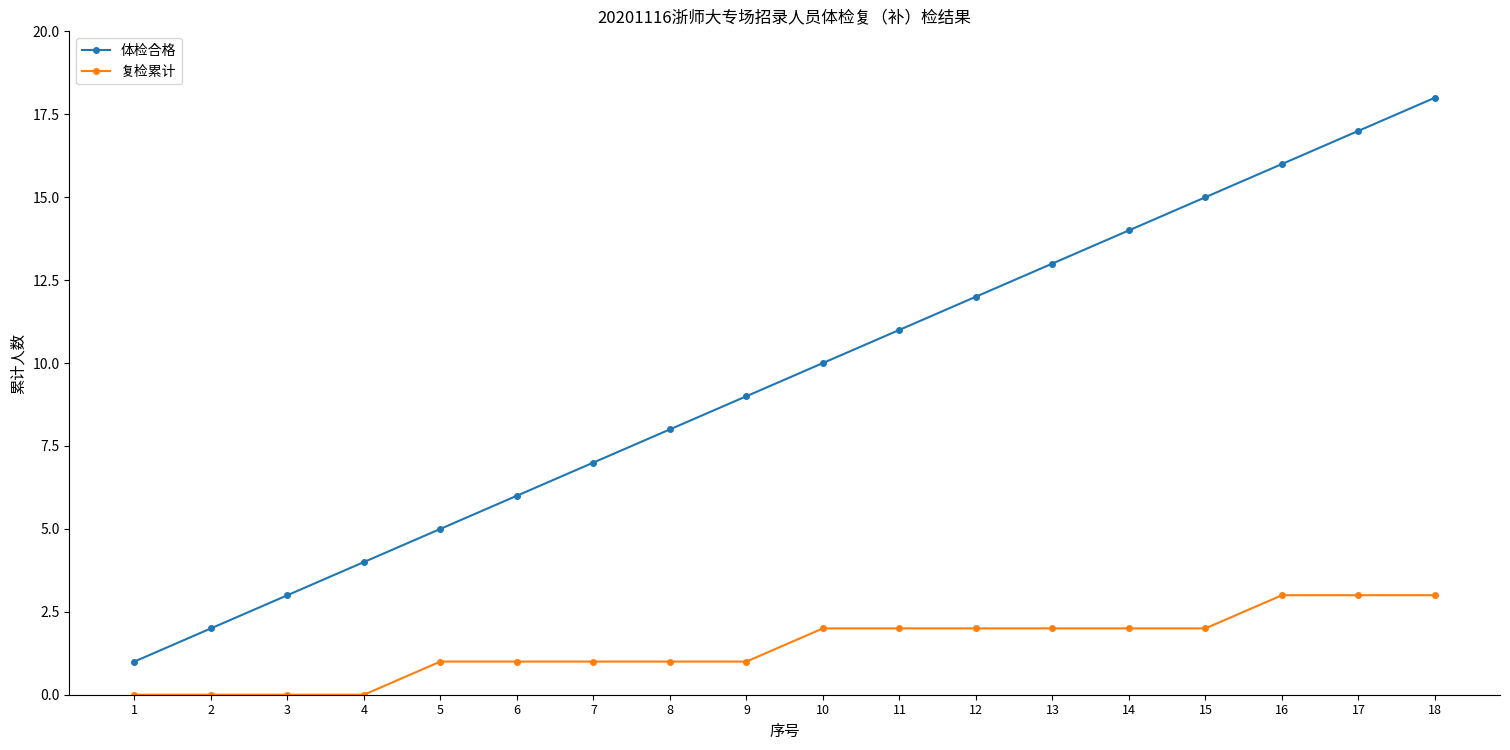

At which category is the sum across all series the highest?

18